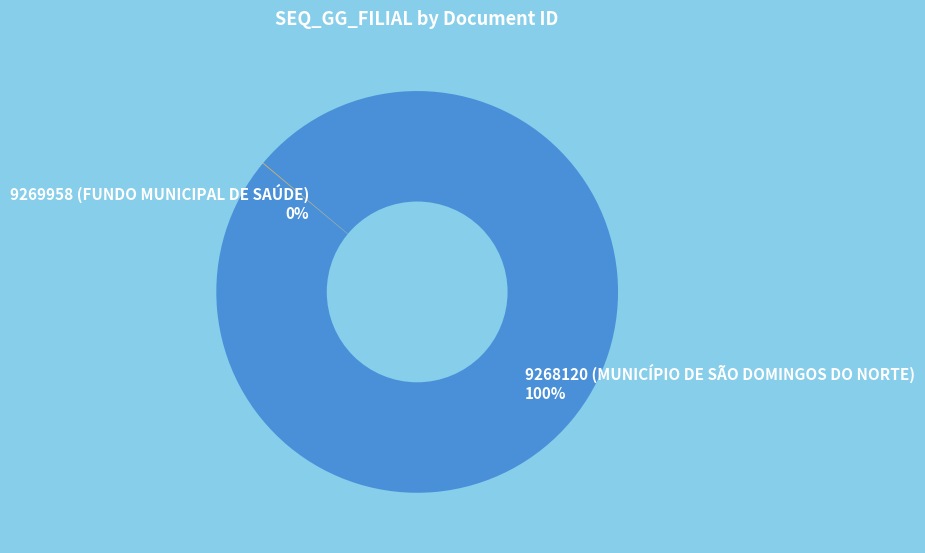

Is it true that 9268120 (MUNICÍPIO DE SÃO DOMINGOS DO NORTE) is 100% of the pie?

True